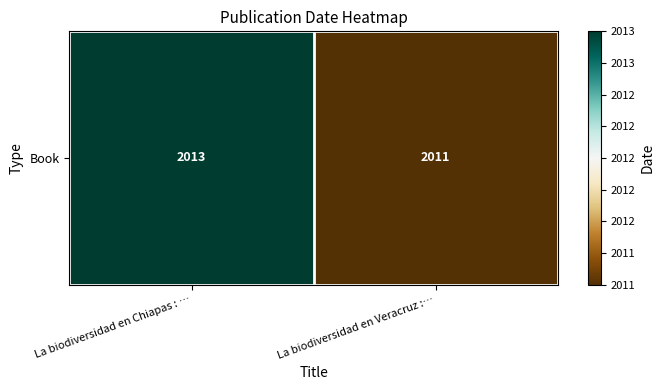

The value at La biodiversidad en Chiapas : … is 0. True or false?

False